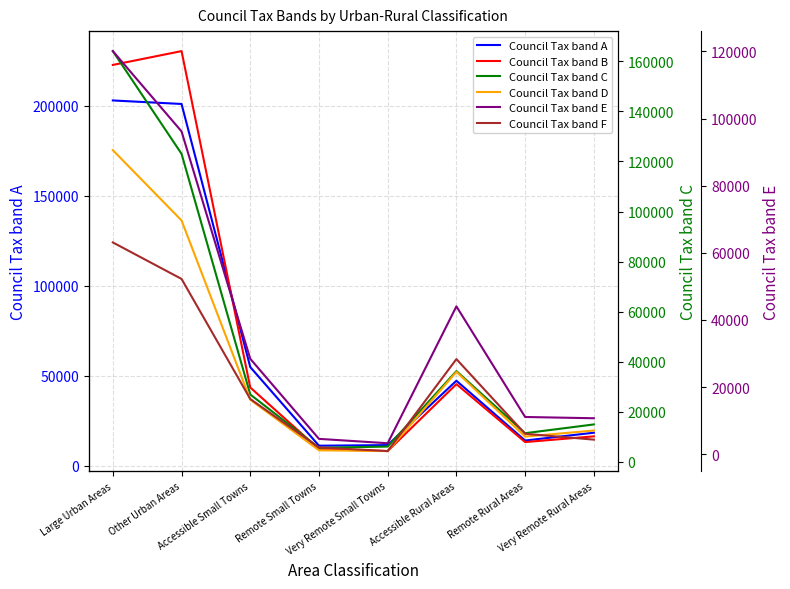

Reading left to right, what are all the values shown in this chart?

Council Tax band A: 203068	201111	54830	11106	11447	47231	13994	18334
Council Tax band B: 222818	230504	43484	9183	8129	45334	13132	16307
Council Tax band C: 164115	123066	26889	5574	6073	36236	11417	14919
Council Tax band D: 124537	96446	24811	4581	4277	35922	10068	12490
Council Tax band E: 120089	96170	28434	4581	3278	44043	11100	10722
Council Tax band F: 63097	52225	16457	2019	946	28340	6095	4351